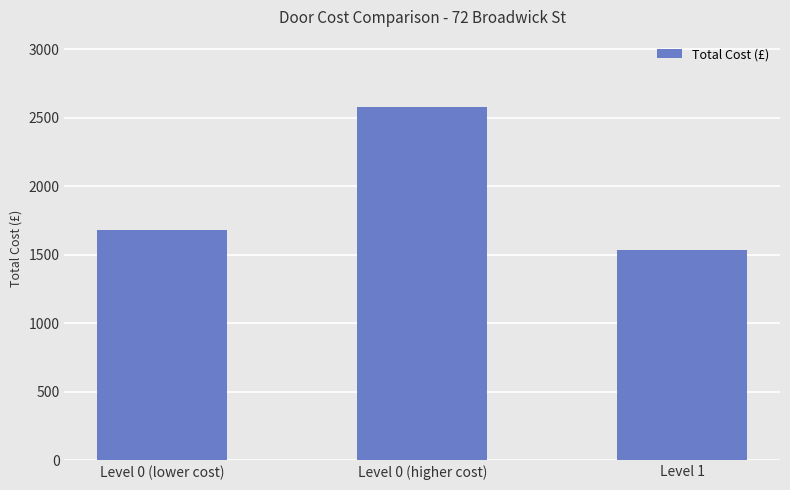

Which has a higher value, Level 1 or Level 0 (lower cost)?

Level 0 (lower cost)